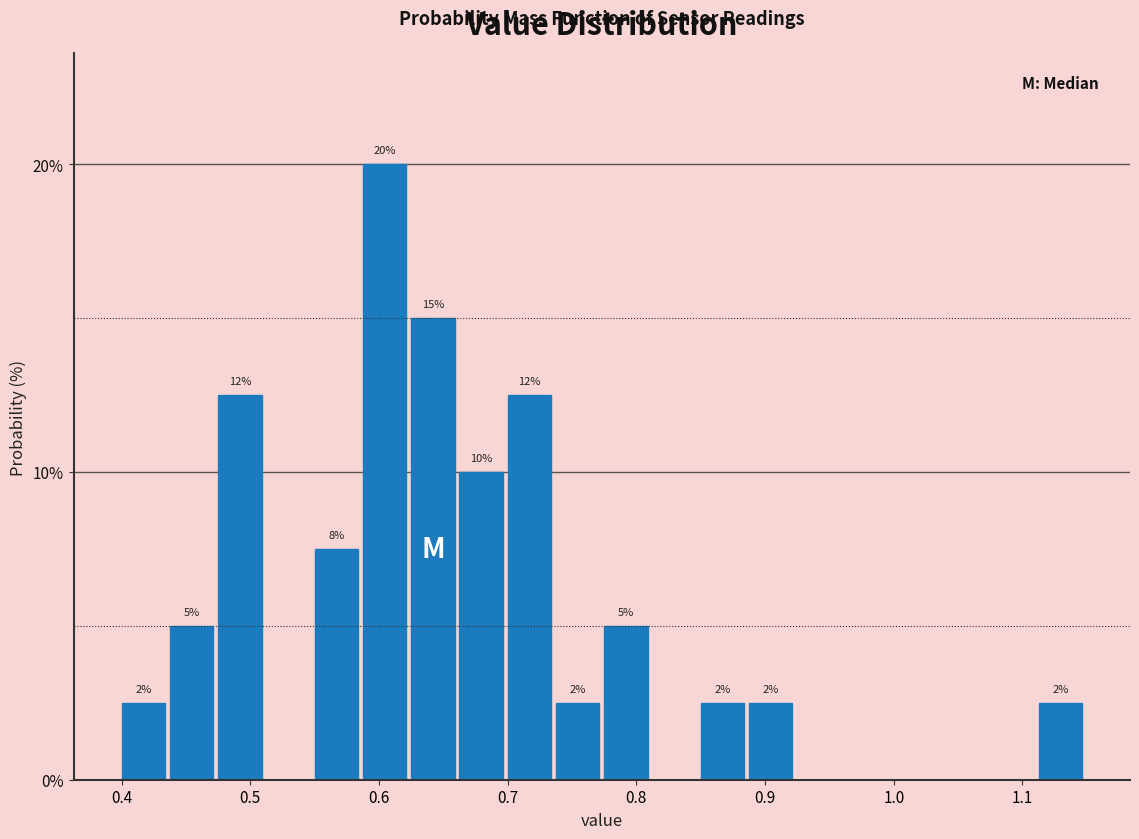

Read against the x-axis, roughly where is the centre of the tallest bar?

0.60